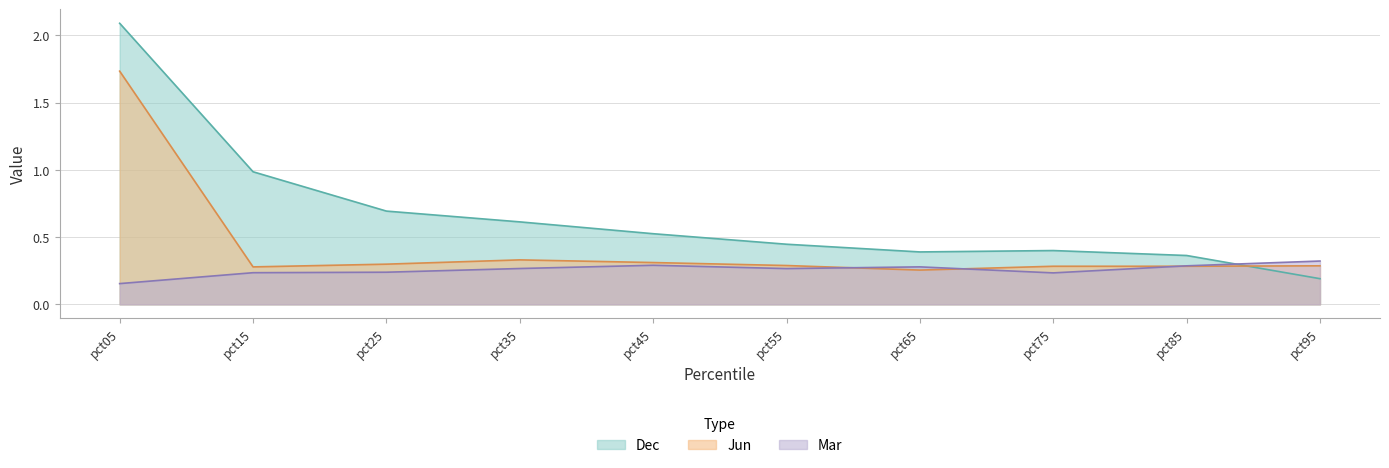

Is the value of Mar at pct35 greater than the value of Dec at pct25?

No